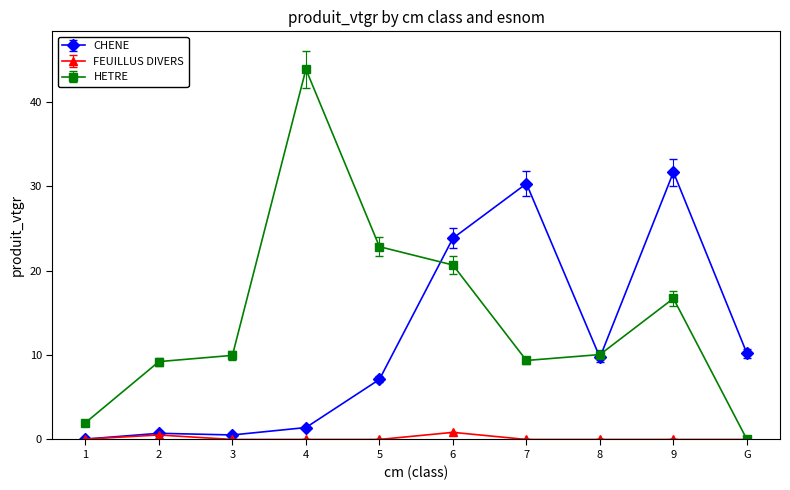

Is the value of HETRE at 9 greater than the value of FEUILLUS DIVERS at 6?

Yes